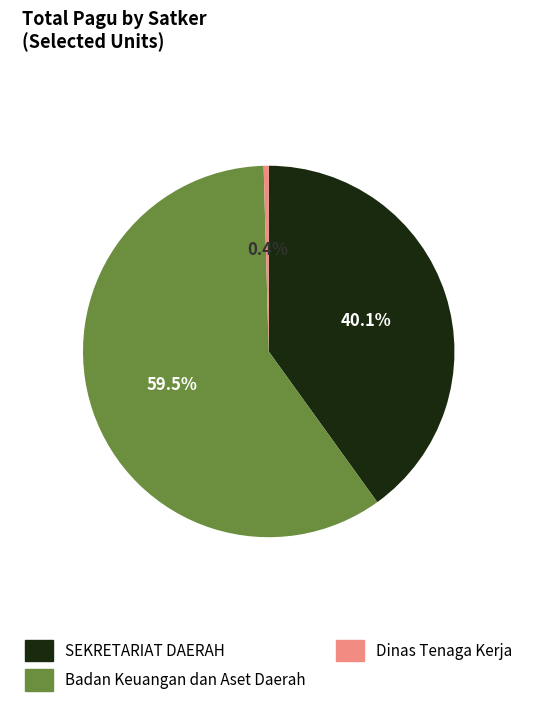

Approximately how many times larger is the value at SEKRETARIAT DAERAH compared to Badan Keuangan dan Aset Daerah?

0.7